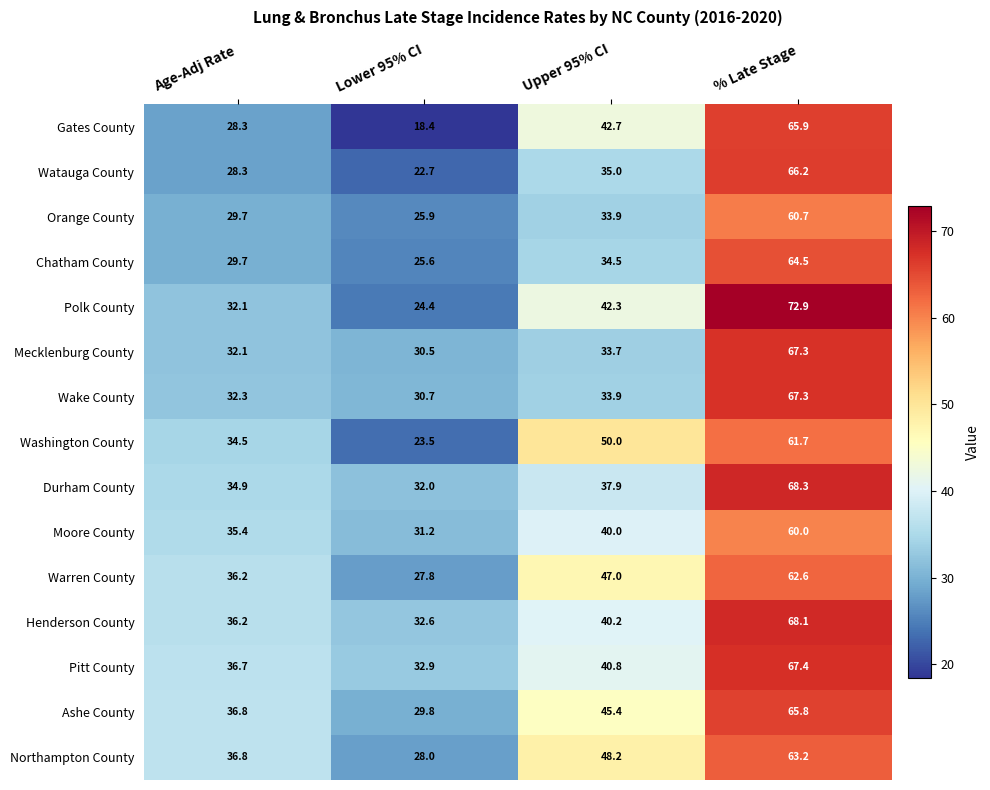

At how many categories does at least one series exceed 22?

4